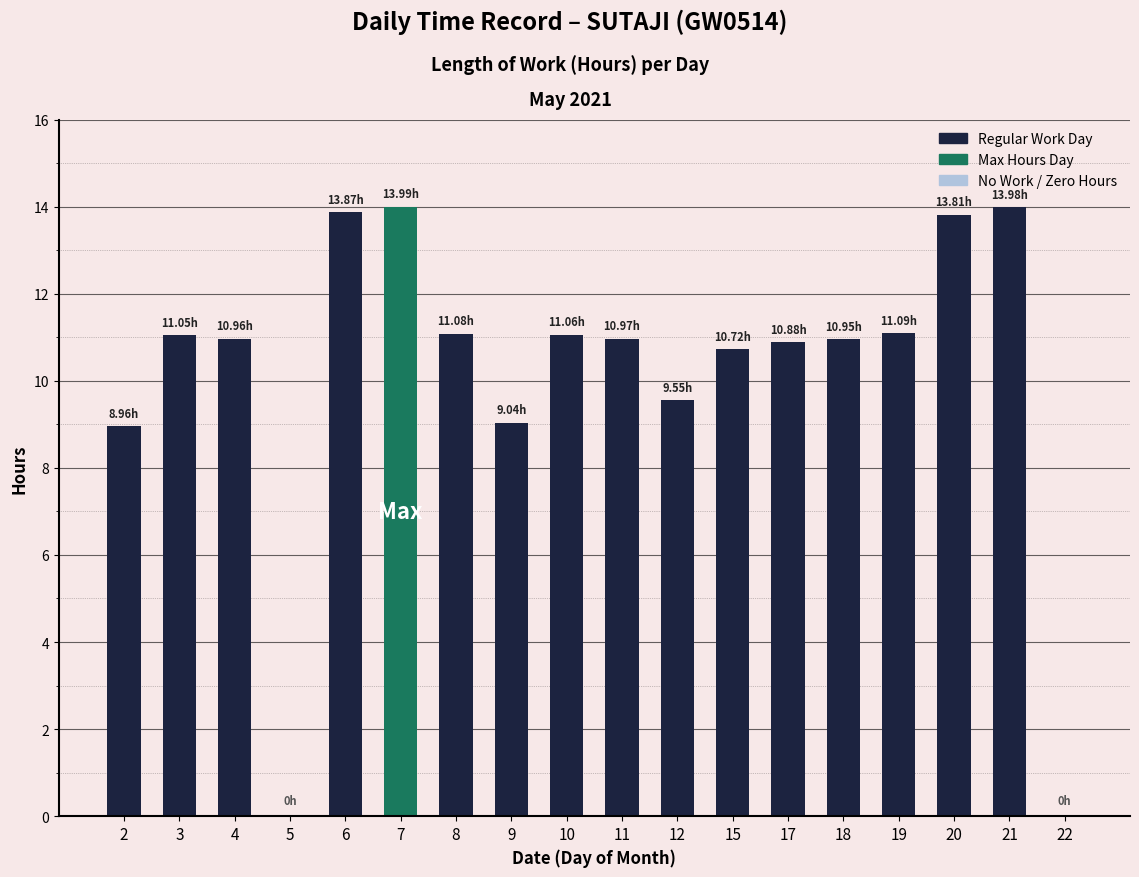

What is the sum of the values at 17 and 20?

24.7